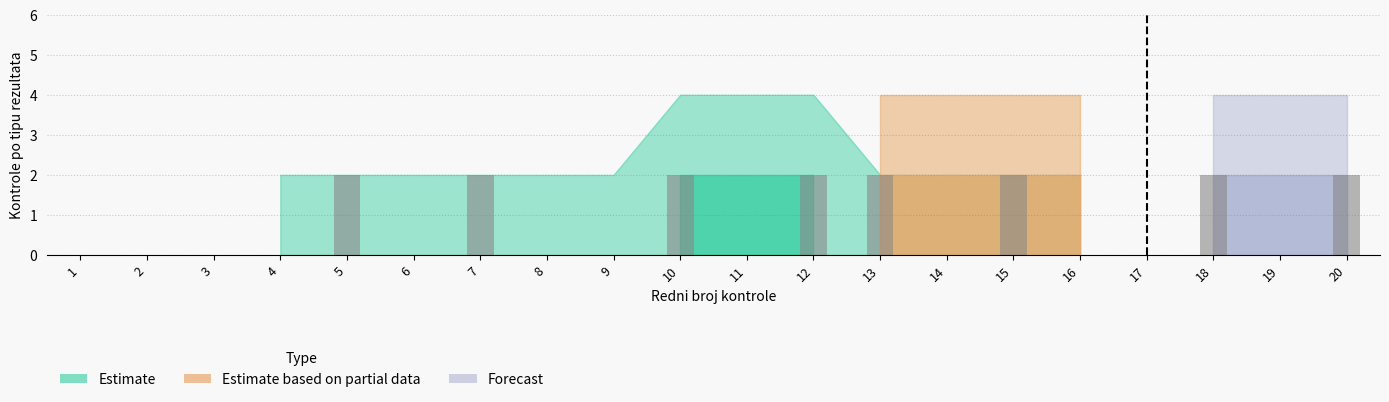

What is the change in value from 4 to 7?

+2